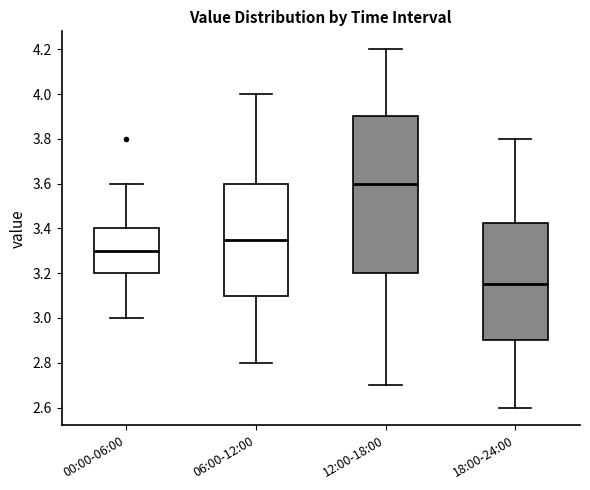

Where does the upper whisker of the box for 18:00-24:00 end on the y-axis? The values are not printed on the chart, so give them approximately, as read against the axis.

3.80